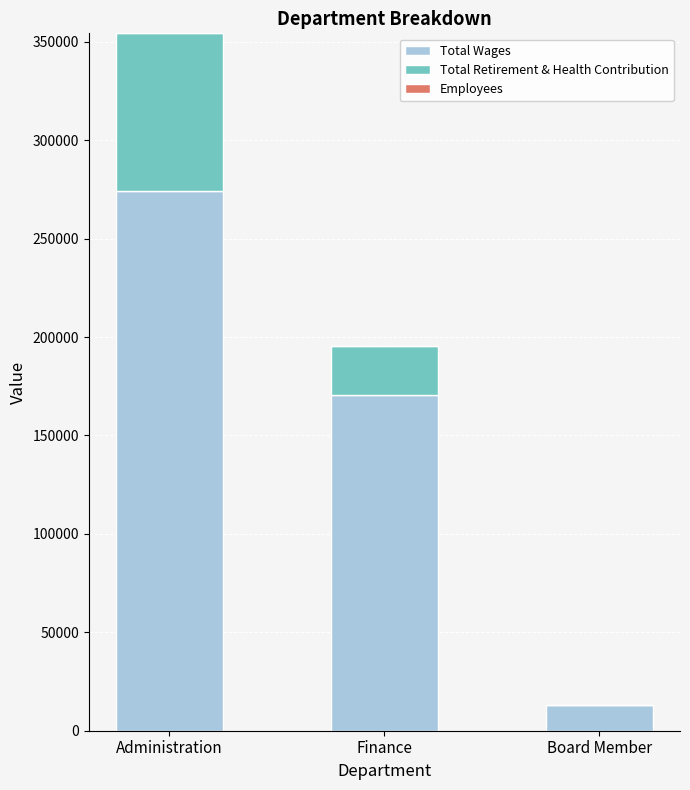

What is the total value across all series at Finance?

195258